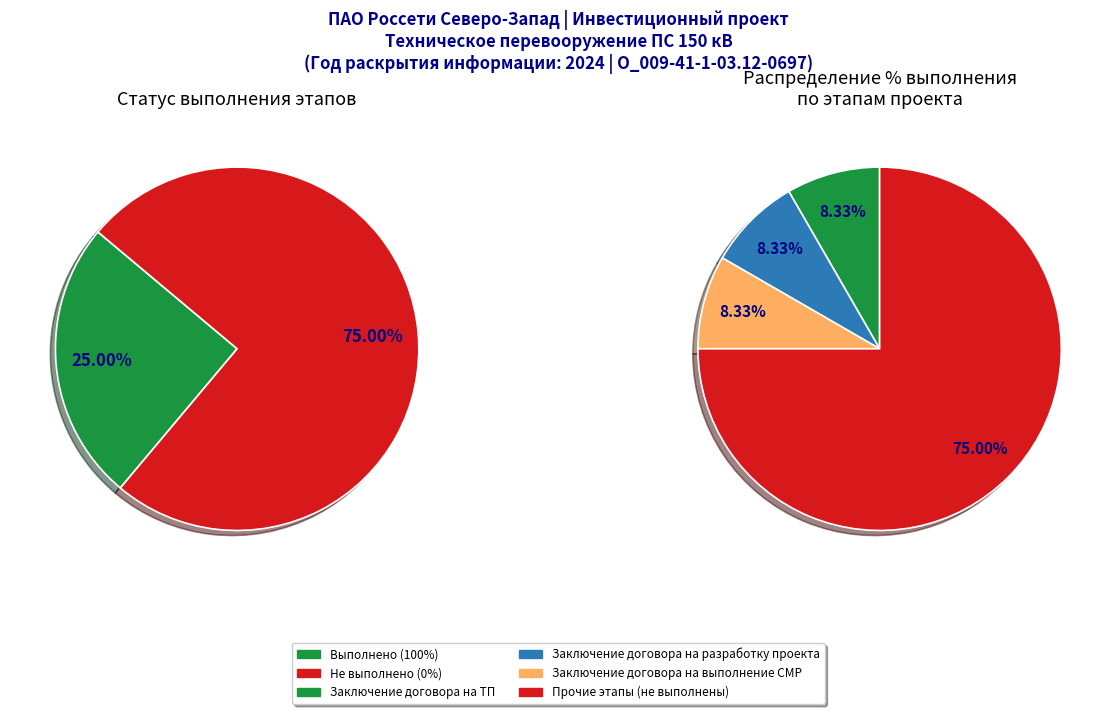

True or false: Получение правоустанавливающих документов accounts for 13% of the total.

False